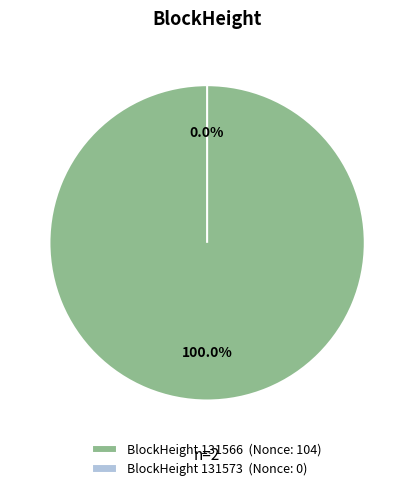

True or false: 131566 accounts for 99% of the total.

False